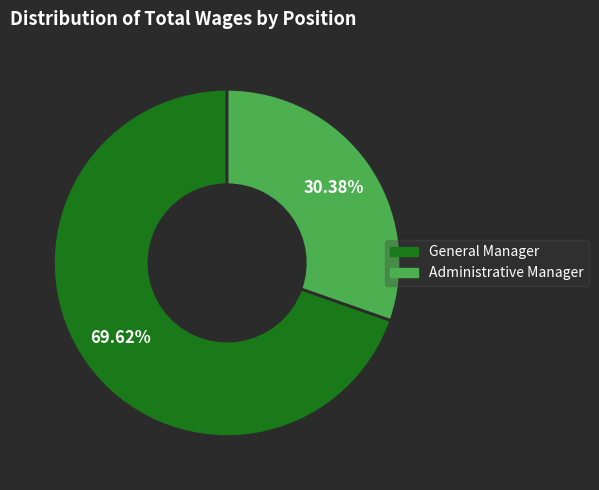

How much of the chart is everything except Administrative Manager?

69.6%